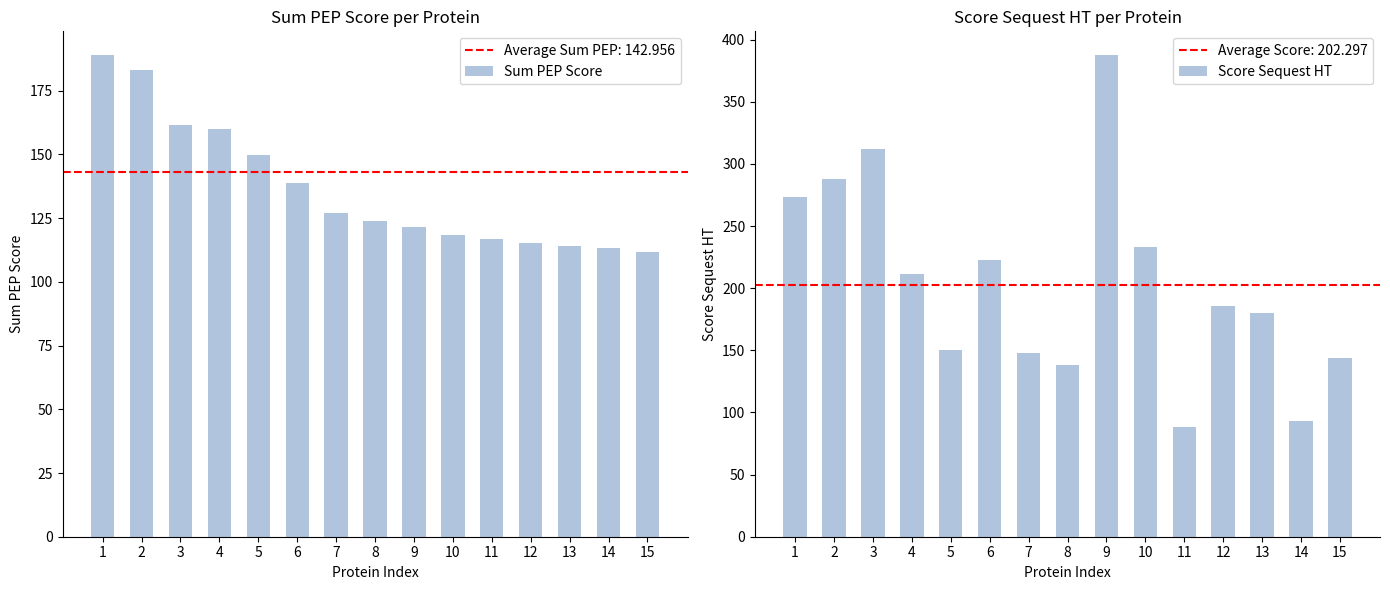

How many bars are there in total?

30